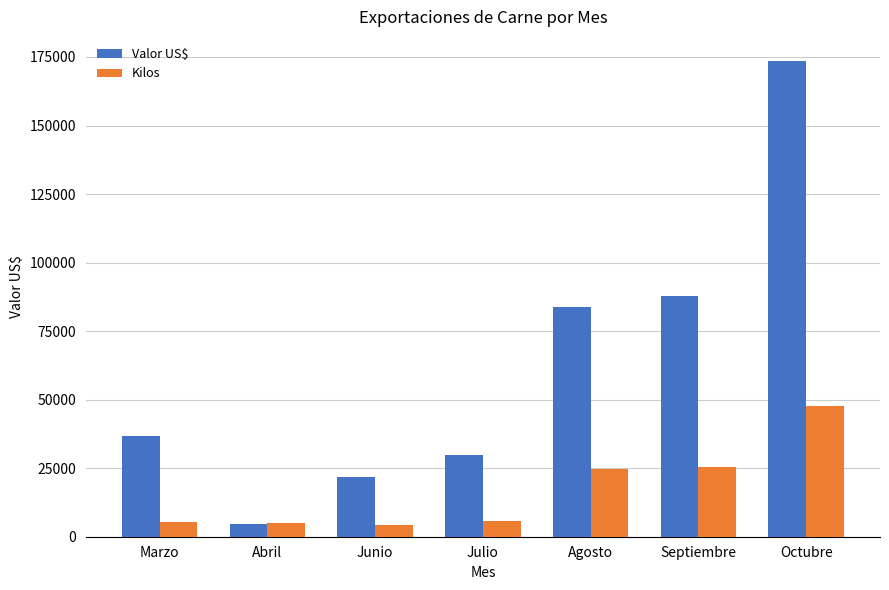

What is the sum of the Valor US$ values at Marzo and Abril?

41610.4